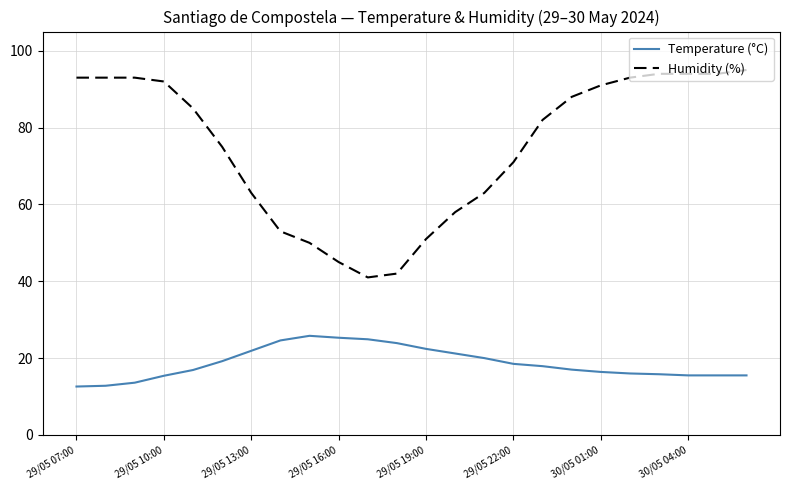

Which series has the largest total across all categories?

Humidity (%)